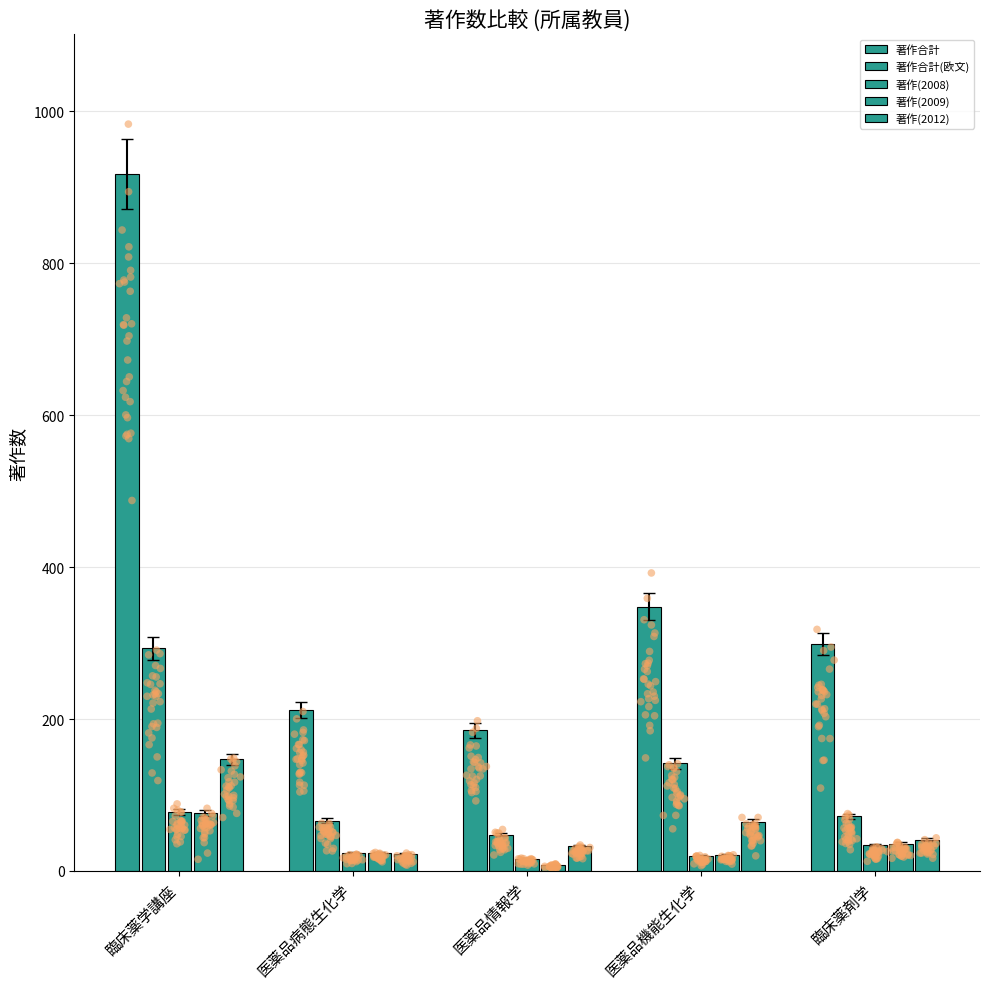

Which series reaches the maximum Y coordinate?

著作合計